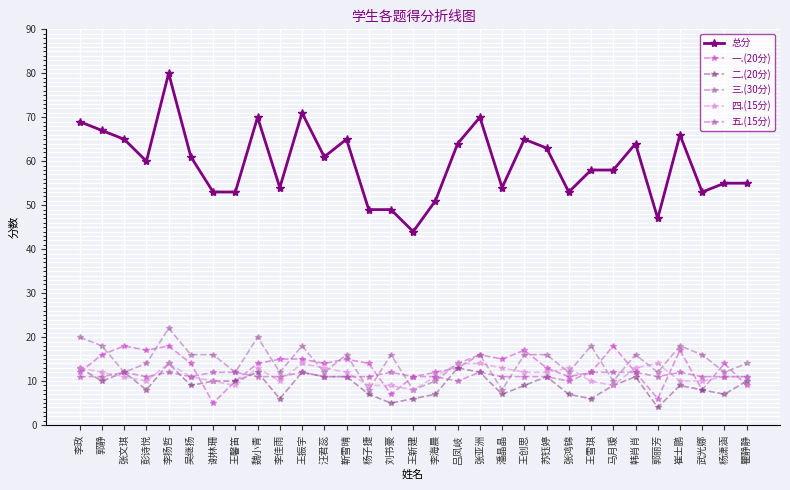

What is the label of the 3rd point from the right?

武光娜